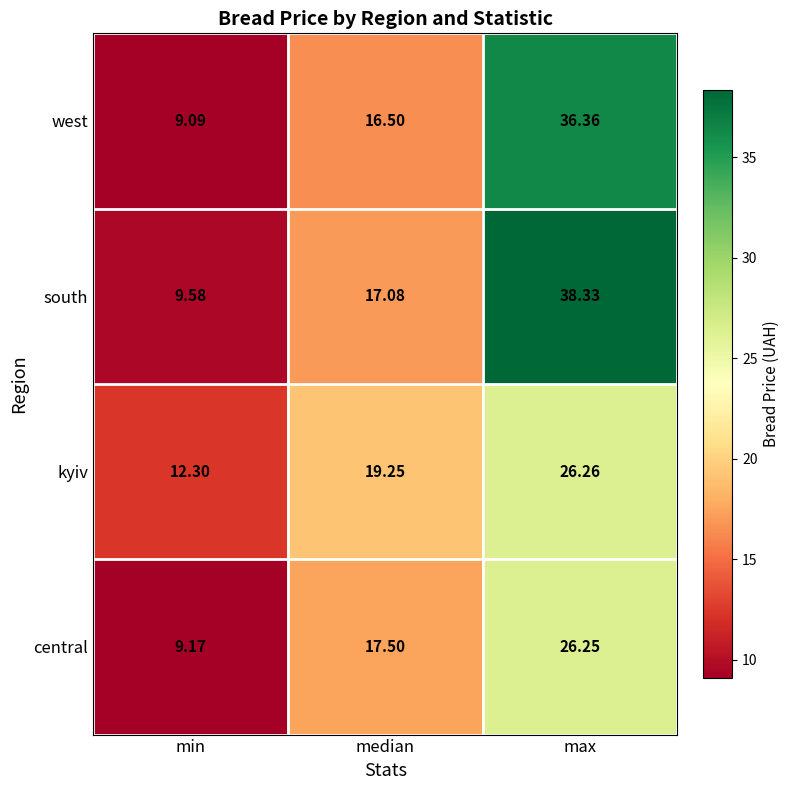

List the series in order of their peak value, lowest first.

central, kyiv, west, south